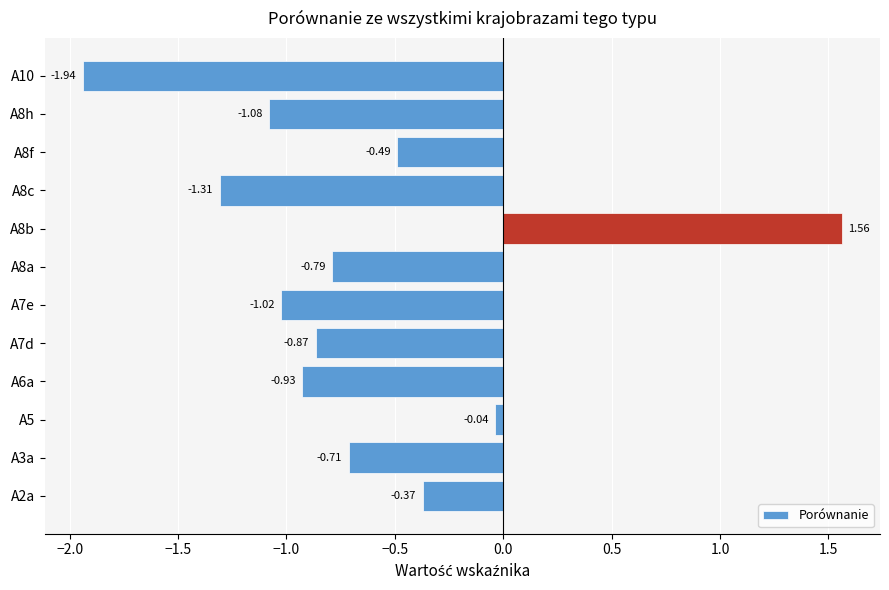

Between A8h and A7e, which is larger?

A7e